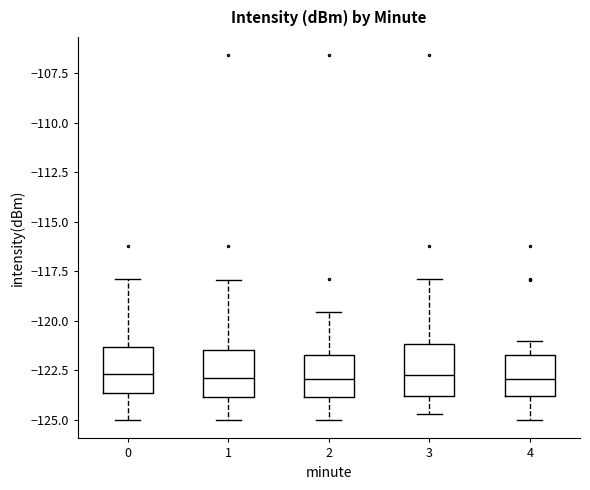

Where is the upper edge of the box at x = 3 on the y-axis? The values are not printed on the chart, so give them approximately, as read against the axis.

-121.0